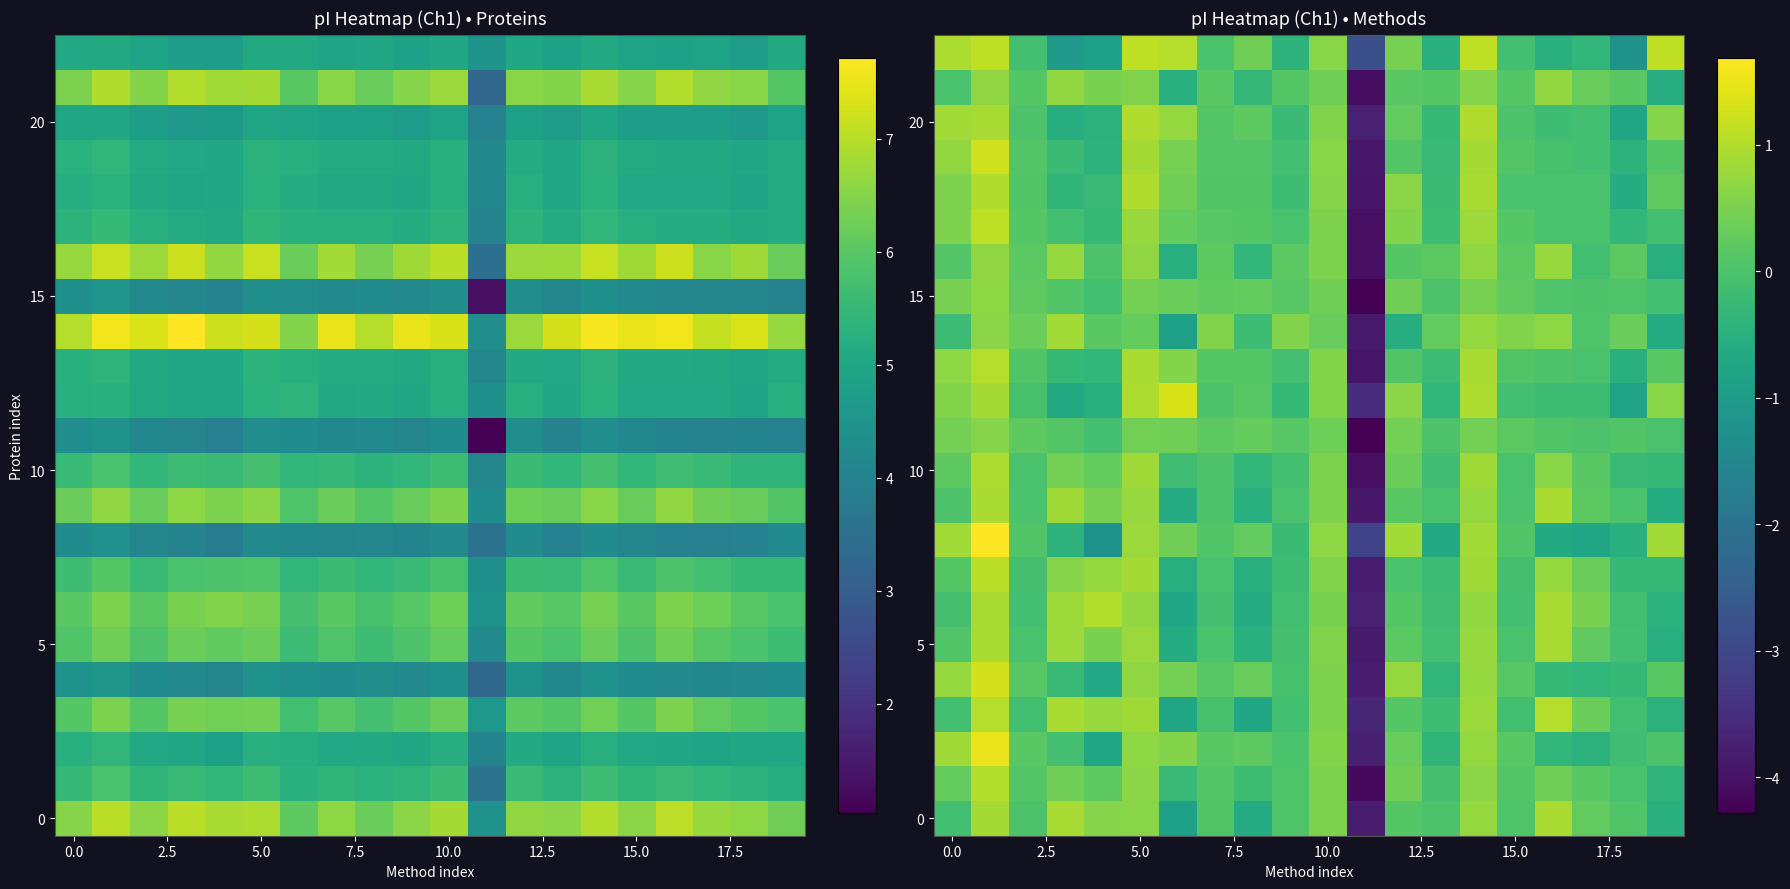

At how many categories does at least one series exceed 0?

19